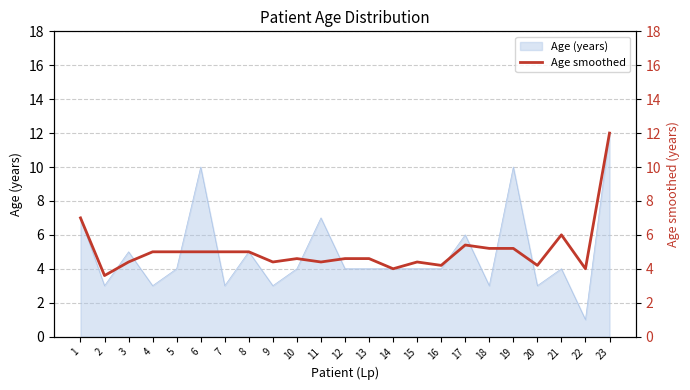

Which category has the highest value across all series?

23